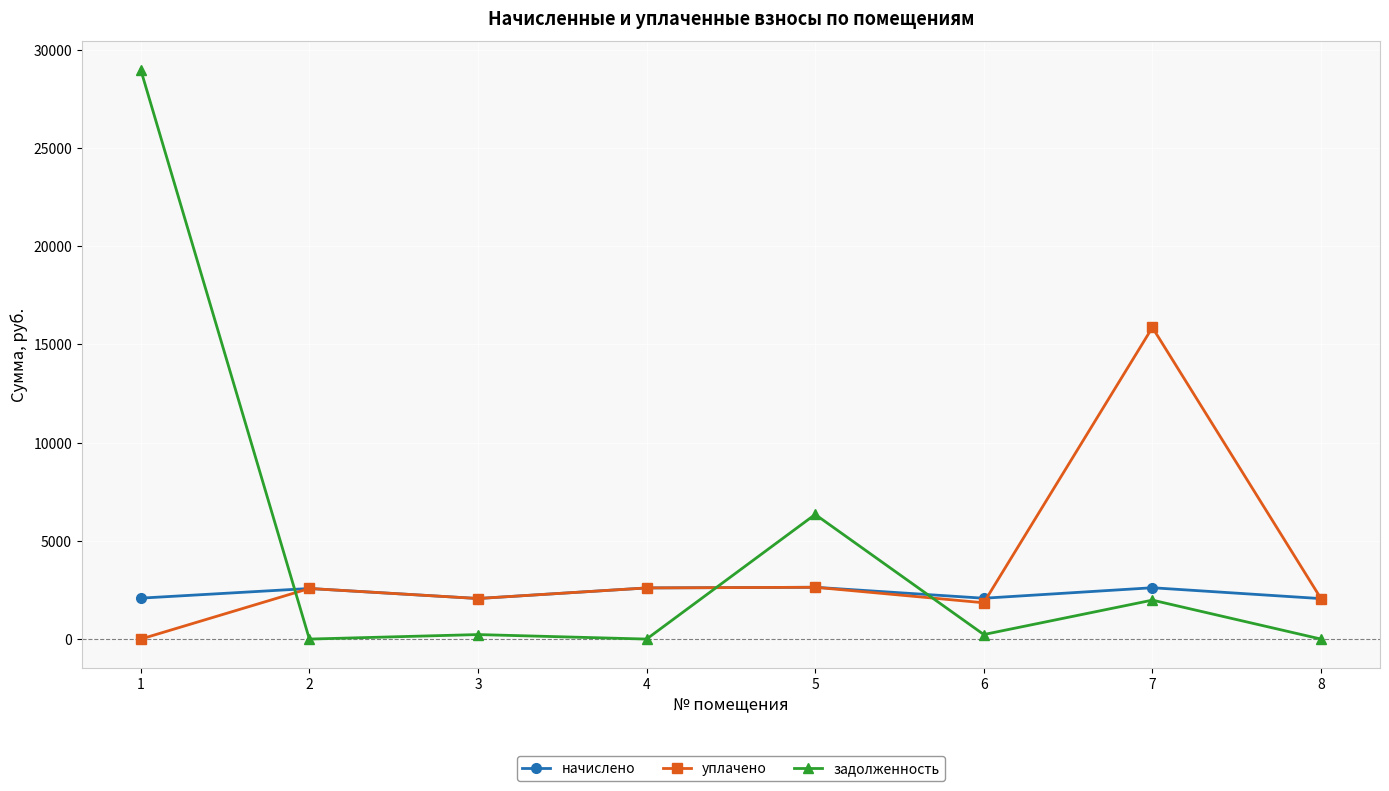

List the series in order of their peak value, highest first.

задолженность, уплачено, начислено